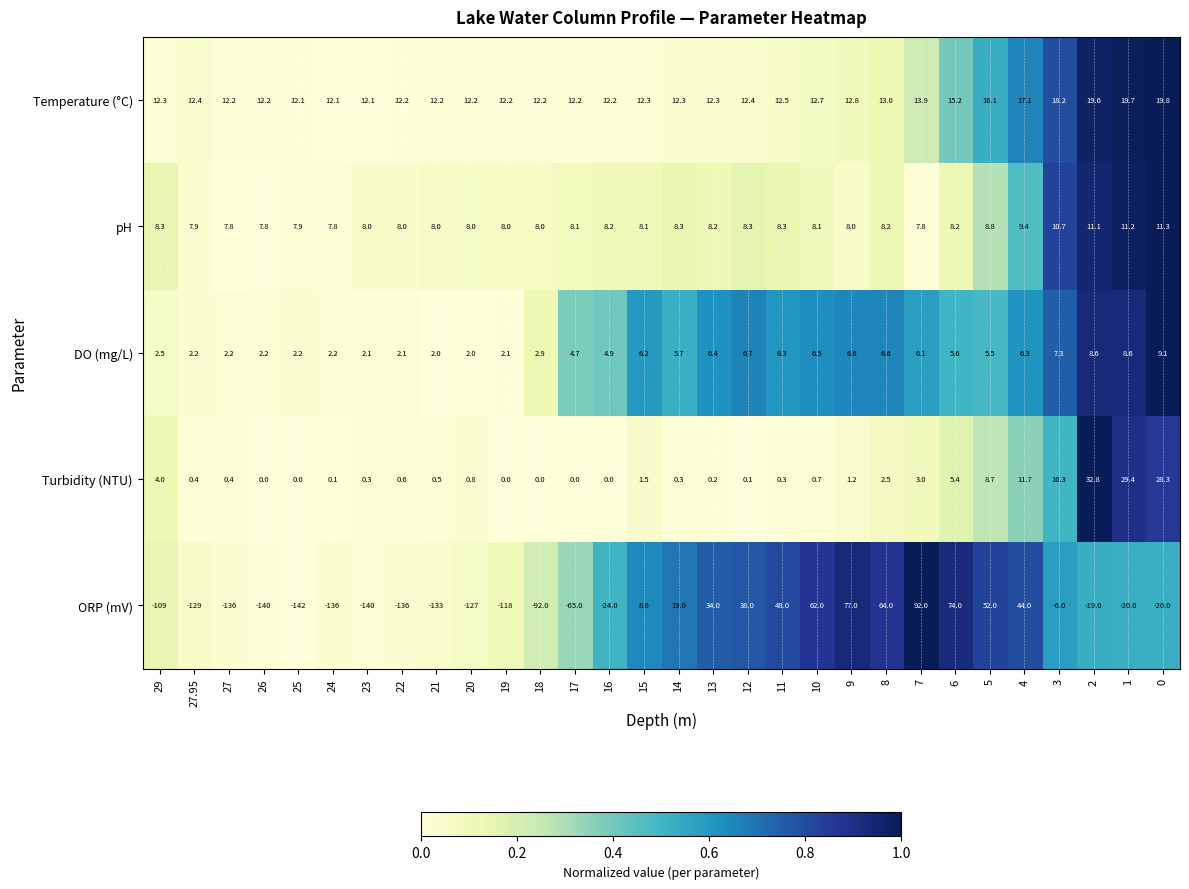

At which category does the chart reach its minimum across all series?

25